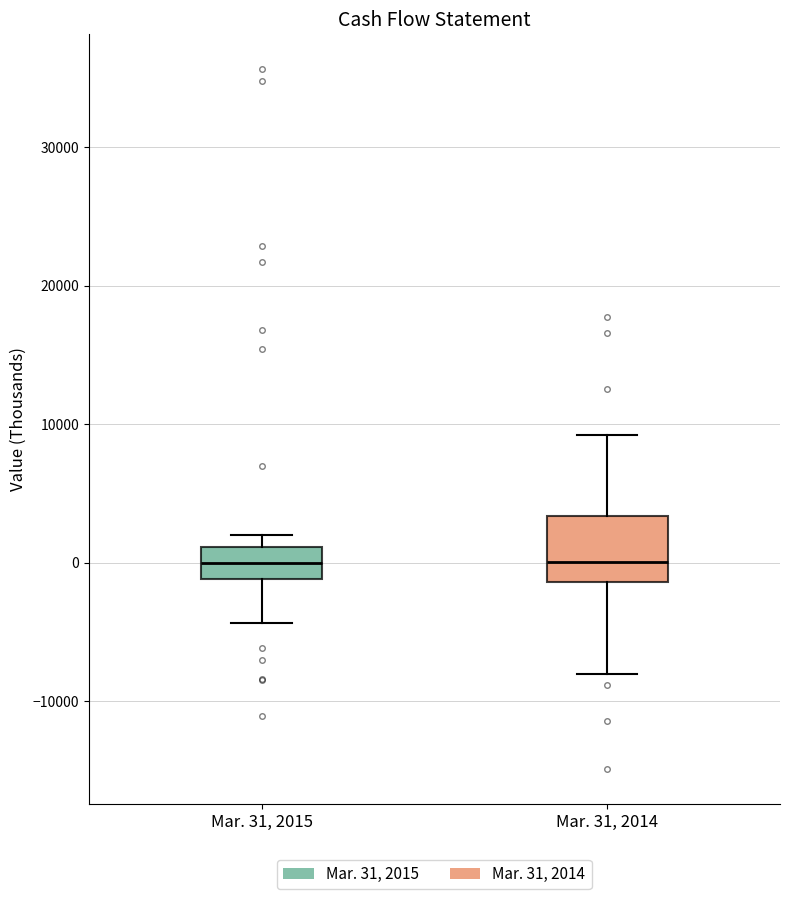

Reading left to right, transcribe this box plot: for each box, give where its median line is, the range the box spans, and where its two whiskers end, as read against the y-axis. The values are not printed on the chart, so give them approximately, as read against the axis.

Mar. 31, 2015: median 0, box -1000 to 1000, whiskers -4000 to 2000
Mar. 31, 2014: median 0, box -1000 to 3000, whiskers -8000 to 9000